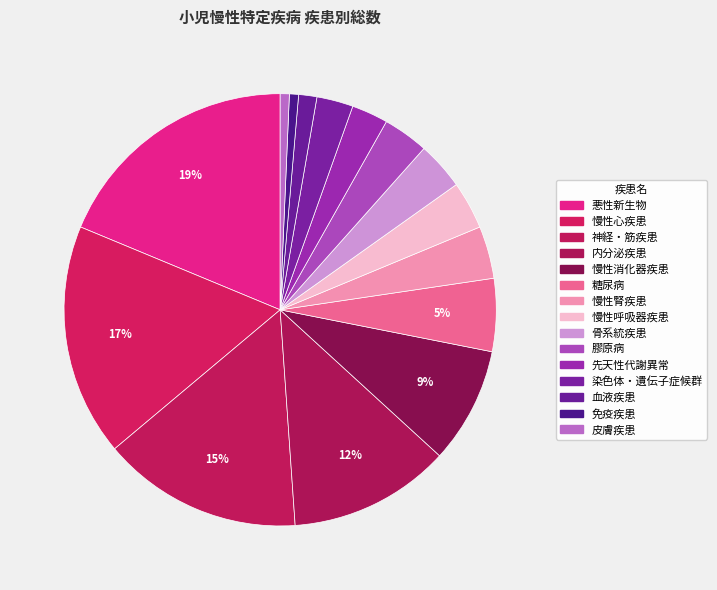

To the nearest percent, what is the difference between the 悪性新生物 and 内分泌疾患 slice percentages?

7%